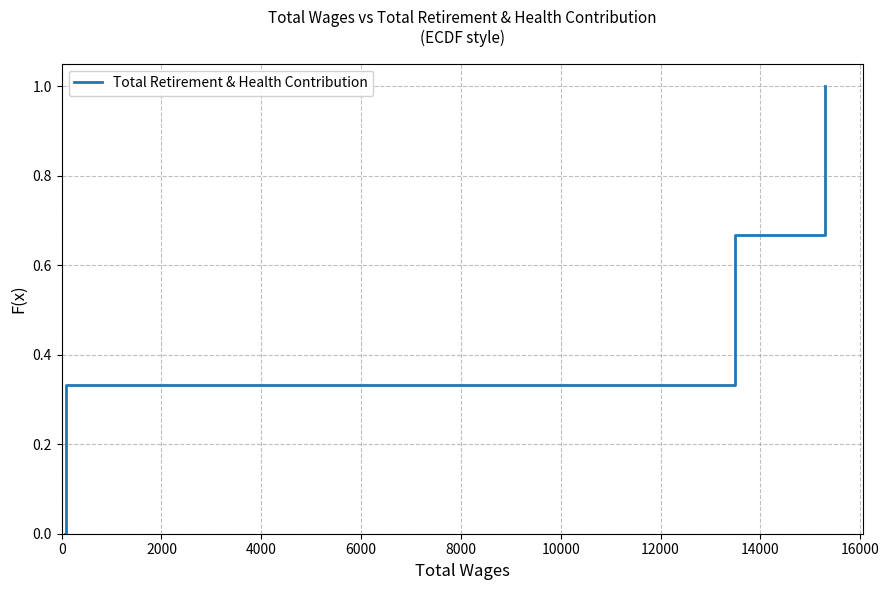

How many lines are shown in the chart?

1